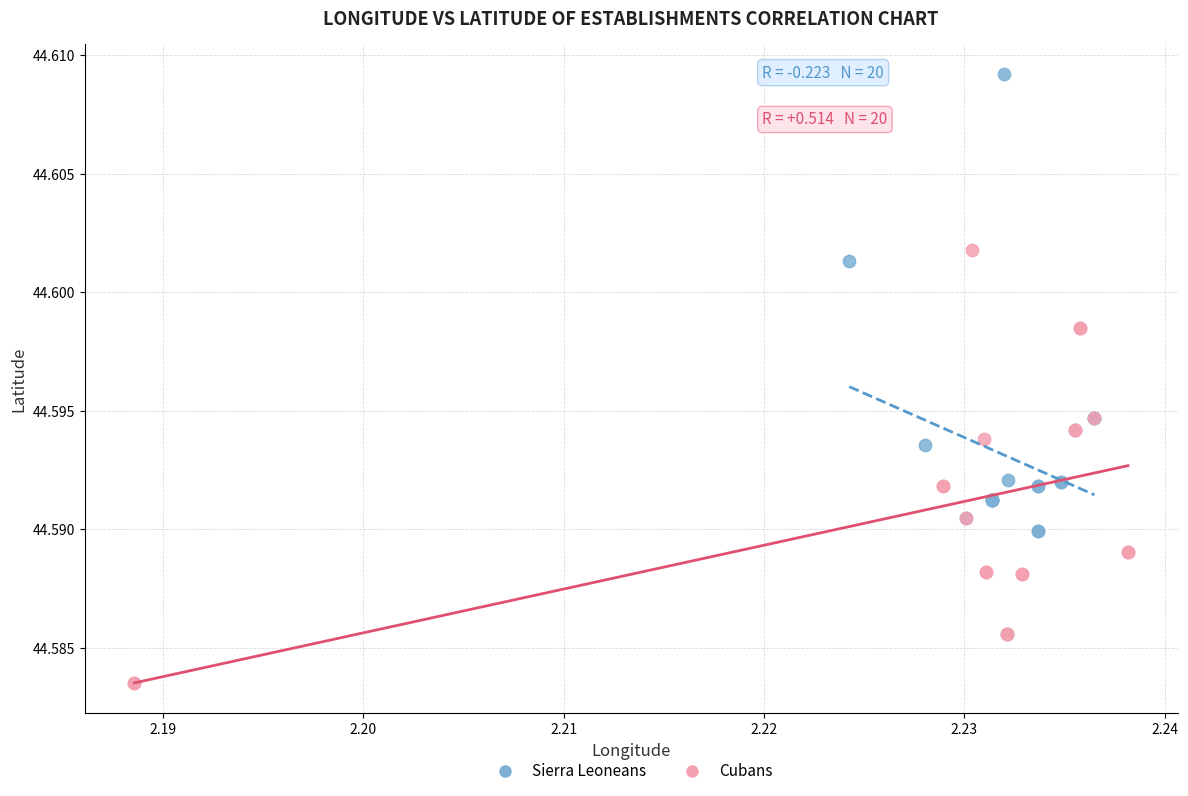

Which series reaches the minimum Y coordinate?

Cubans